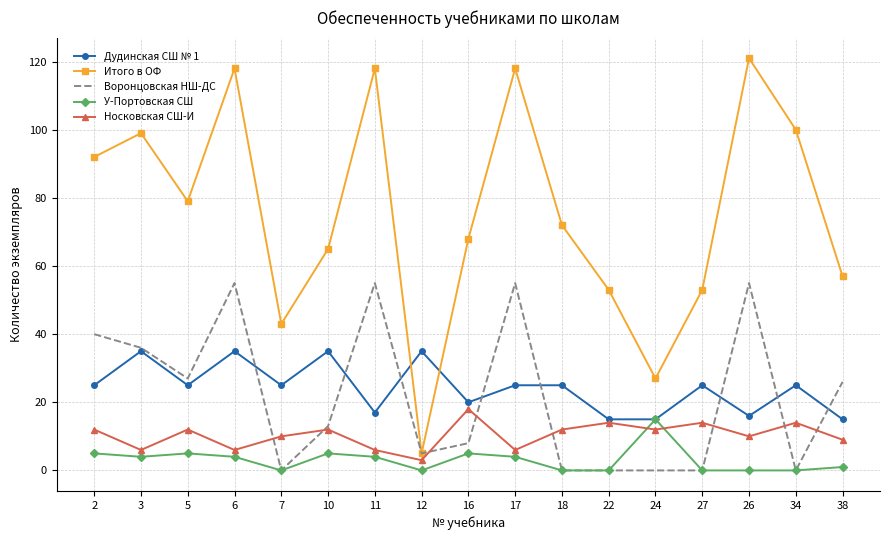

Which series changed the most between 6 and 12?

Итого в ОФ